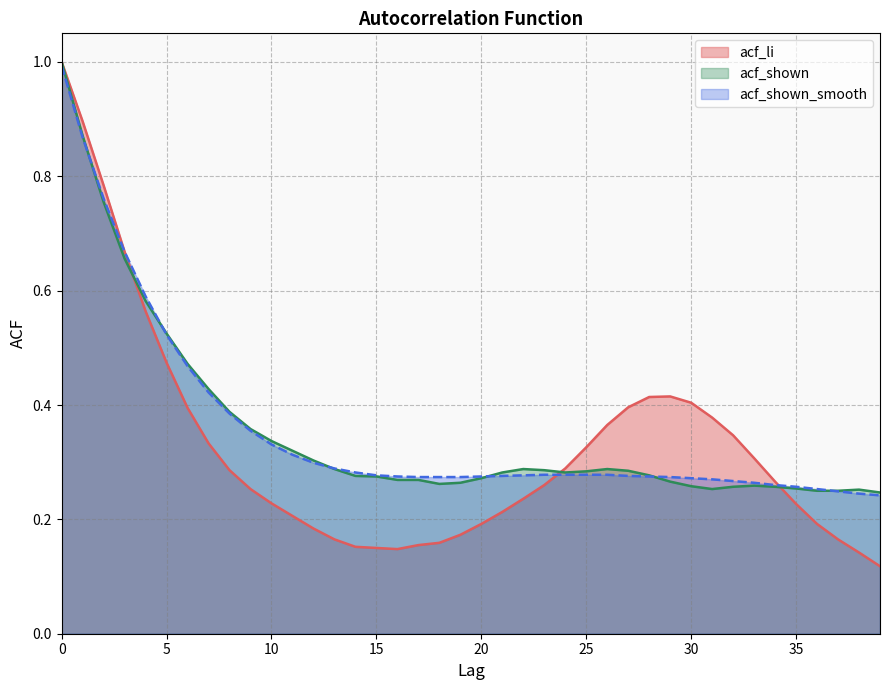

What is the approximate value of acf_shown at 11?

0.3